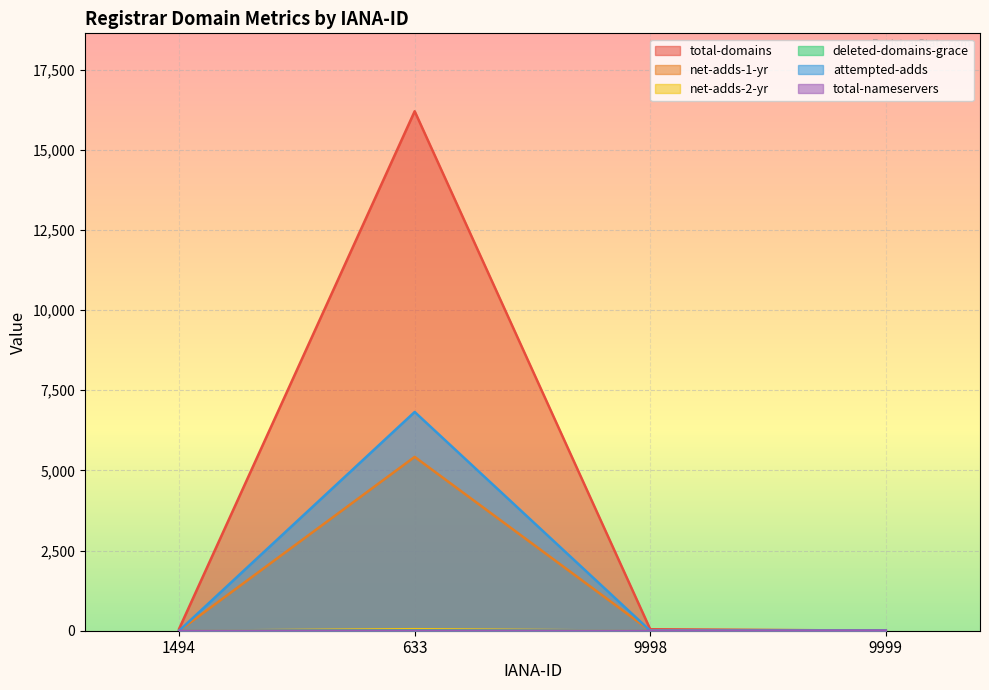

How many values in the deleted-domains-grace series are below 2?

2